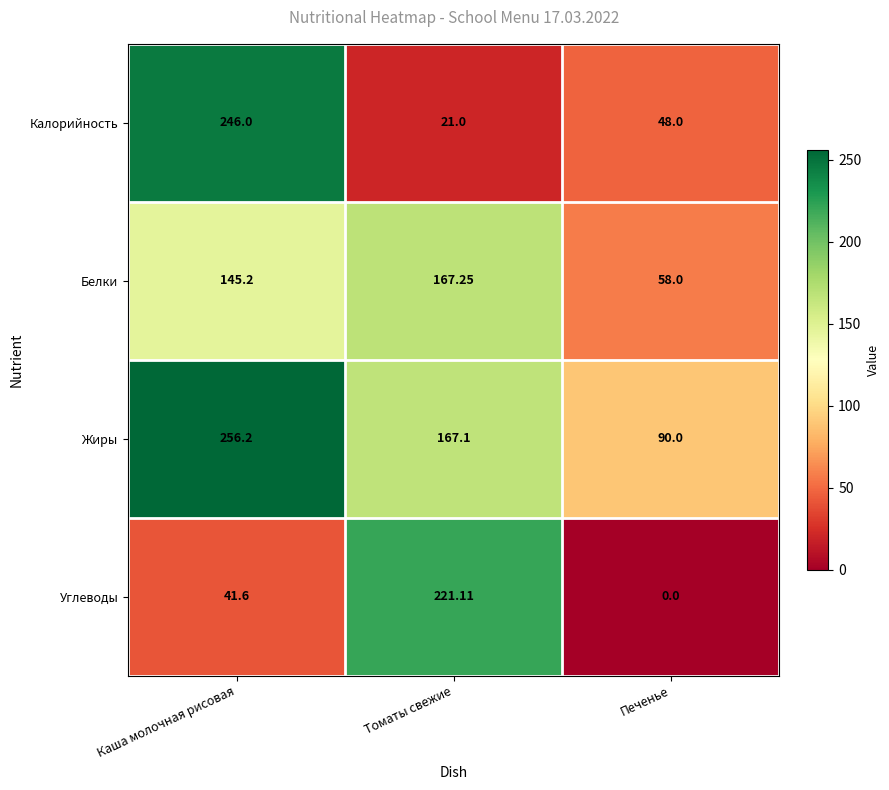

At how many categories does at least one series exceed 220?

2